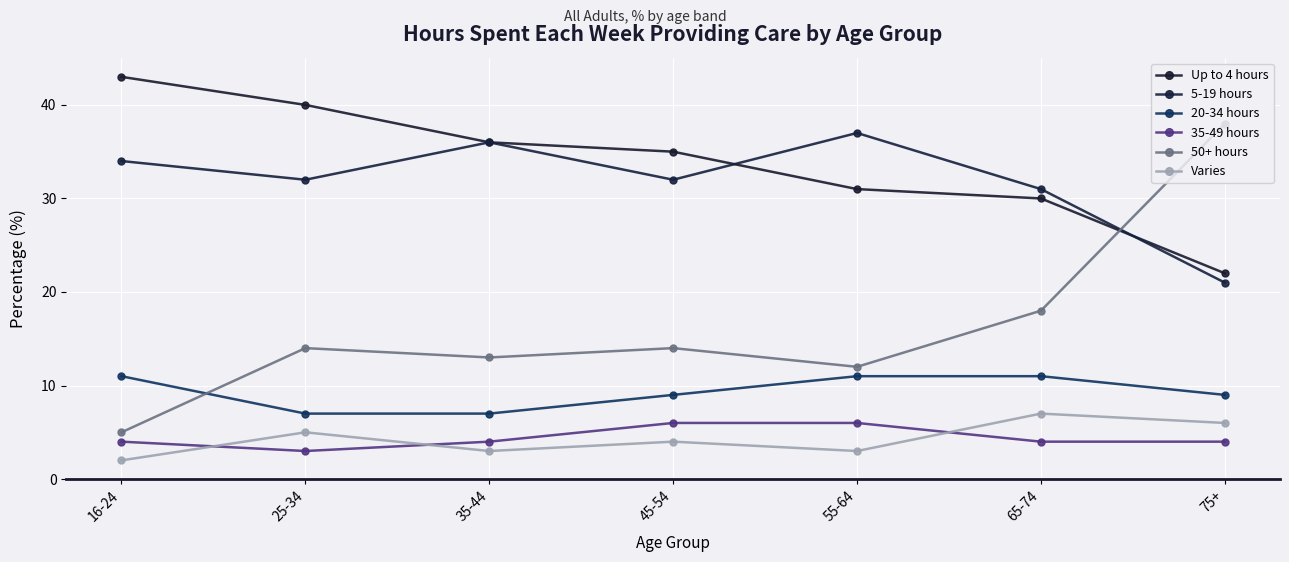

What is the difference between the maximum and minimum values in the Up to 4 hours series?

21